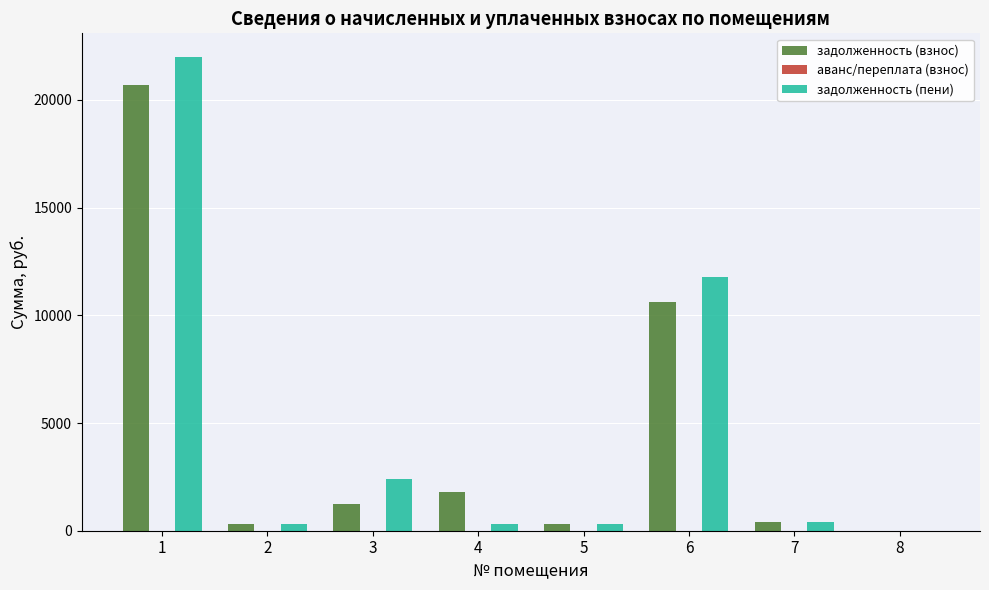

Between 3 and 6, which series saw the biggest shift?

задолженность (взнос)